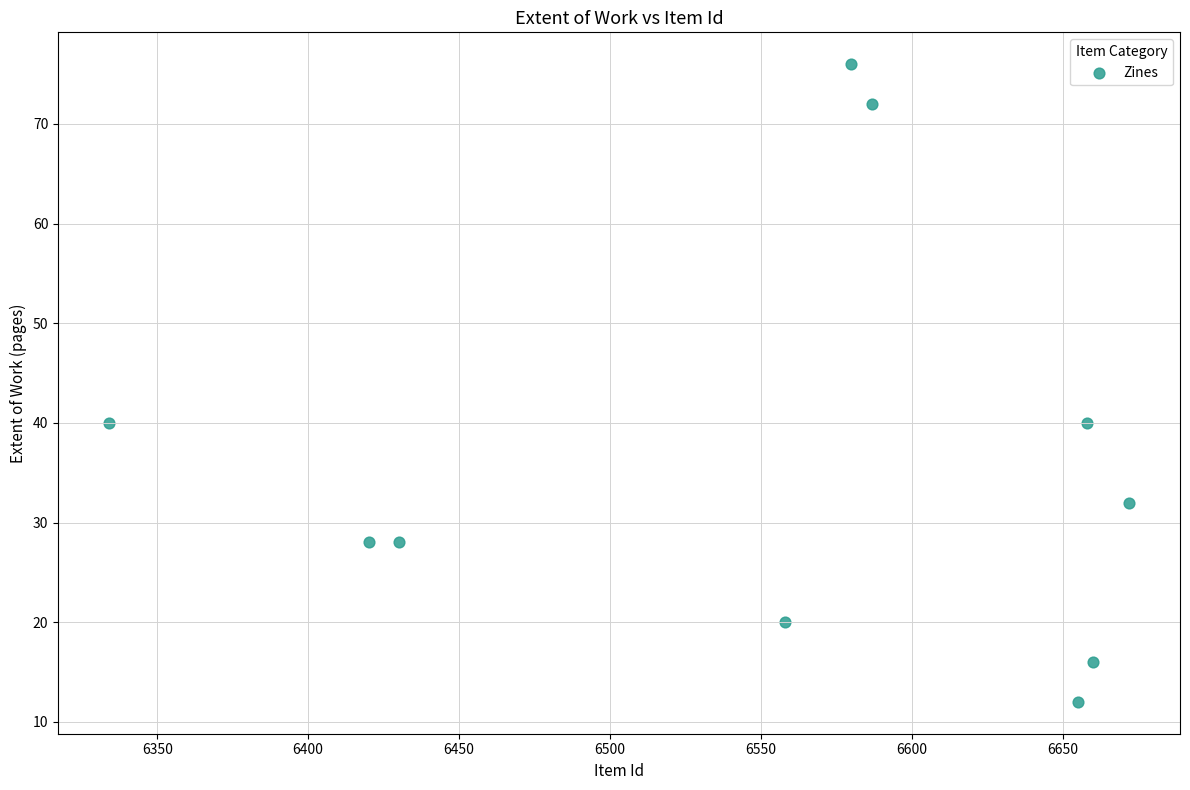

What is the range of Y values (max minus min)?

64